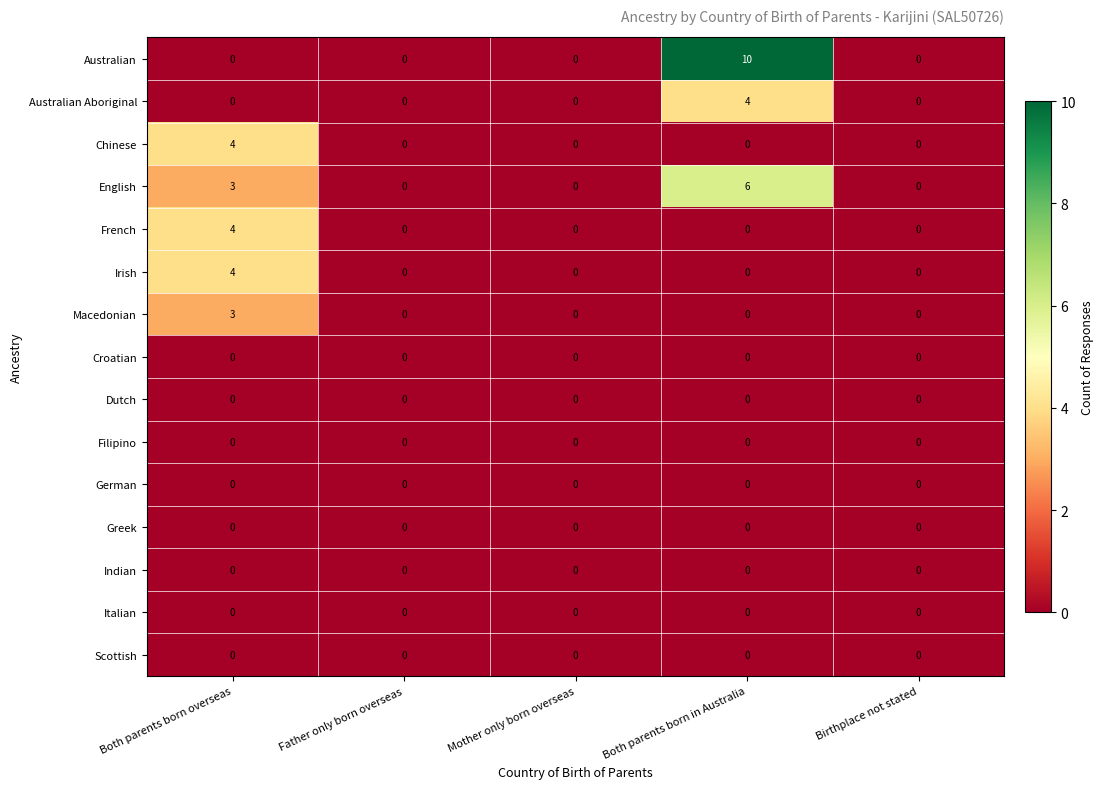

The value of German at Birthplace not stated is 0. True or false?

True